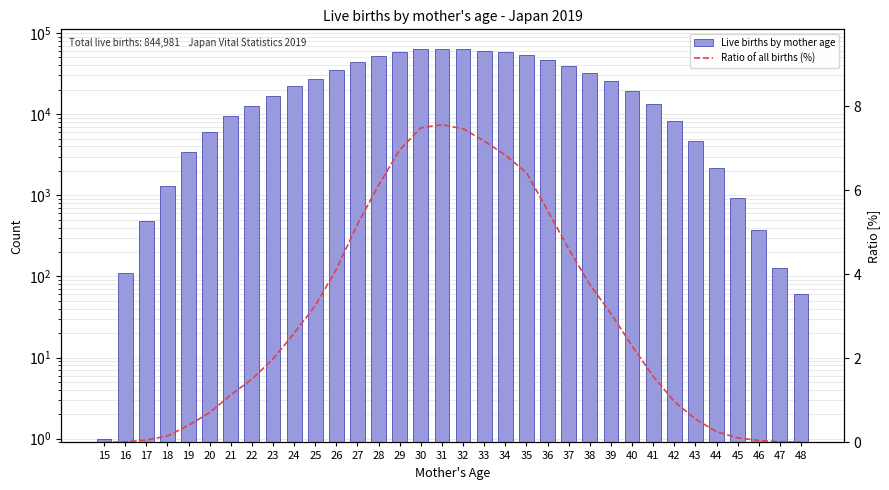

At which category does the chart reach its minimum across all series?

15